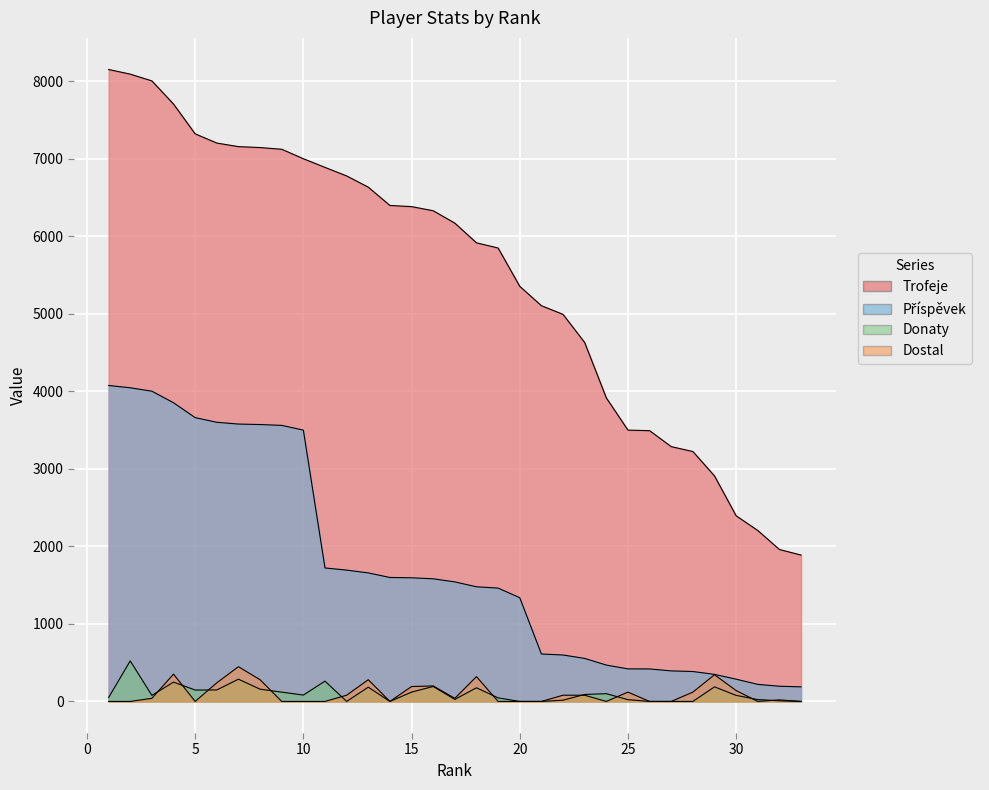

Reading left to right, transcribe all the data shown in this chart.

Trofeje: 1=8152	2=8092	3=8005	4=7706	5=7322	6=7203	7=7157	8=7145	9=7123	10=7001	11=6889	12=6779	13=6634	14=6398	15=6383	16=6330	17=6170	18=5916	19=5849	20=5355	21=5105	22=4993	23=4630	24=3916	25=3500	26=3493	27=3287	28=3224	29=2909	30=2395	31=2205	32=1960	33=1888
Příspěvek: 1=4076	2=4046	3=4002	4=3853	5=3661	6=3601	7=3578	8=3572	9=3561	10=3500	11=1722	12=1694	13=1658	14=1599	15=1595	16=1582	17=1542	18=1479	19=1462	20=1338	21=612	22=599	23=555	24=469	25=420	26=419	27=394	28=386	29=349	30=287	31=220	32=196	33=188
Donaty: 1=50	2=523	3=78	4=249	5=147	6=148	7=287	8=158	9=120	10=82	11=262	12=0	13=184	14=0	15=120	16=193	17=26	18=176	19=46	20=0	21=0	22=16	23=90	24=100	25=23	26=0	27=0	28=0	29=188	30=78	31=24	32=8	33=0
Dostal: 1=0	2=0	3=40	4=352	5=0	6=240	7=448	8=280	9=0	10=0	11=0	12=80	13=280	14=0	15=192	16=200	17=40	18=320	19=0	20=0	21=0	22=80	23=80	24=0	25=120	26=0	27=0	28=120	29=344	30=140	31=0	32=20	33=0